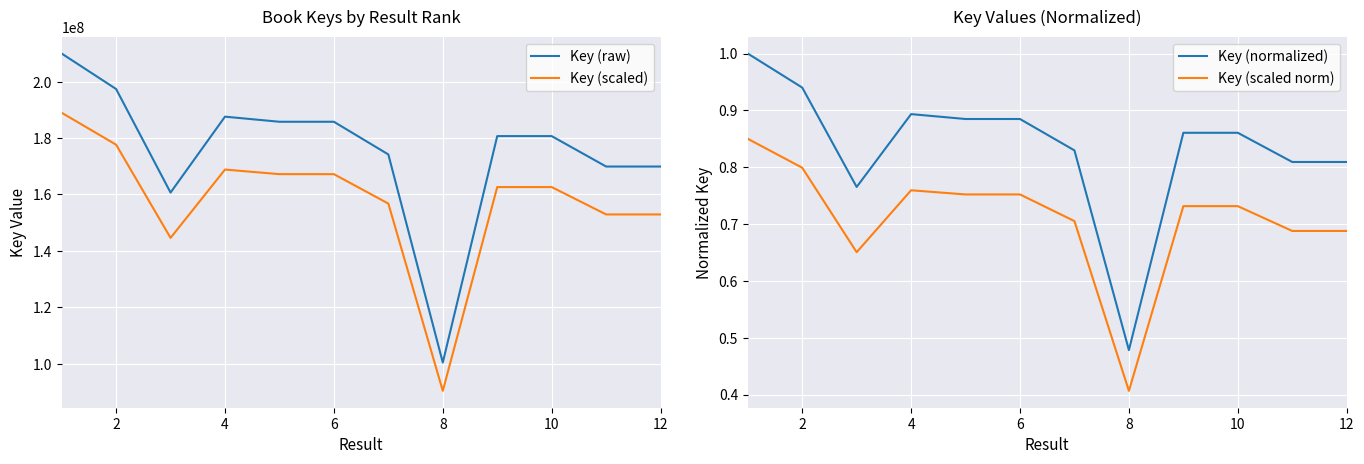

The value of Key (scaled norm) at 10 is 1.2. True or false?

False